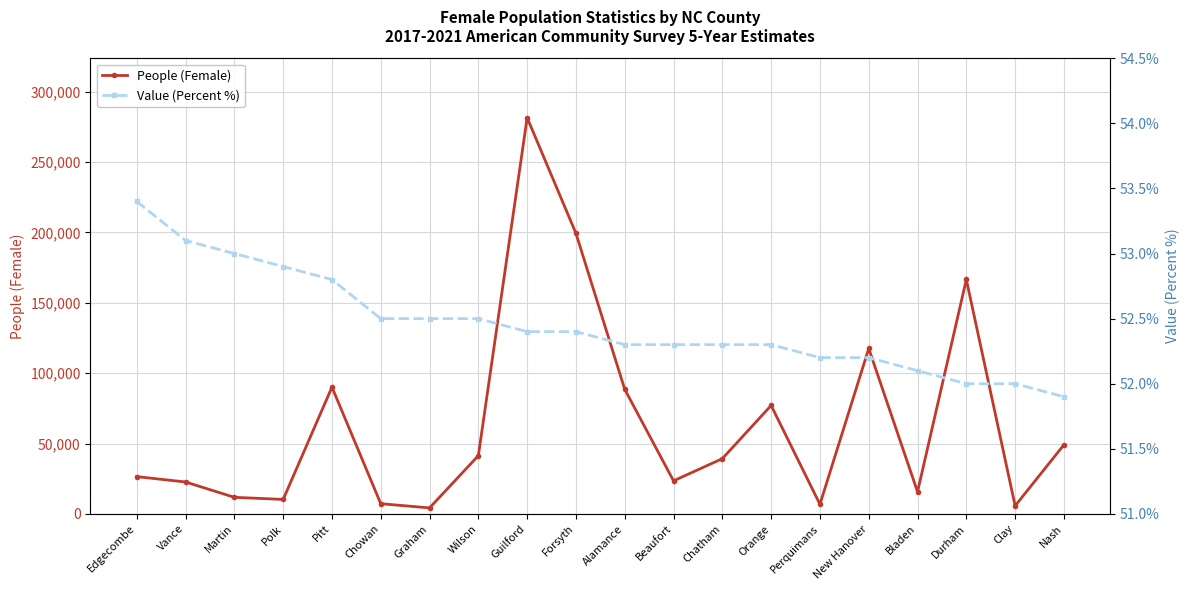

True or false: Value (Percent %) and People (Female) cross at least once.

False